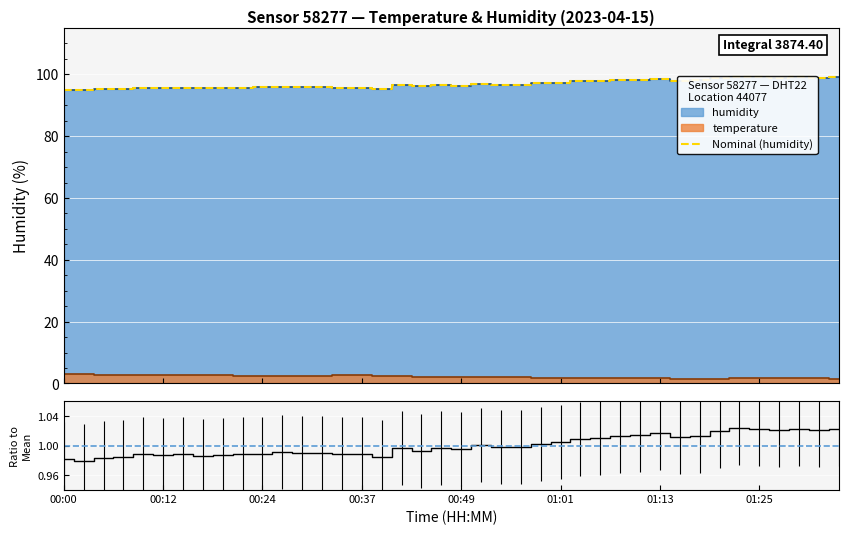

True or false: Nominal (humidity) and ratio intersect in this chart.

False